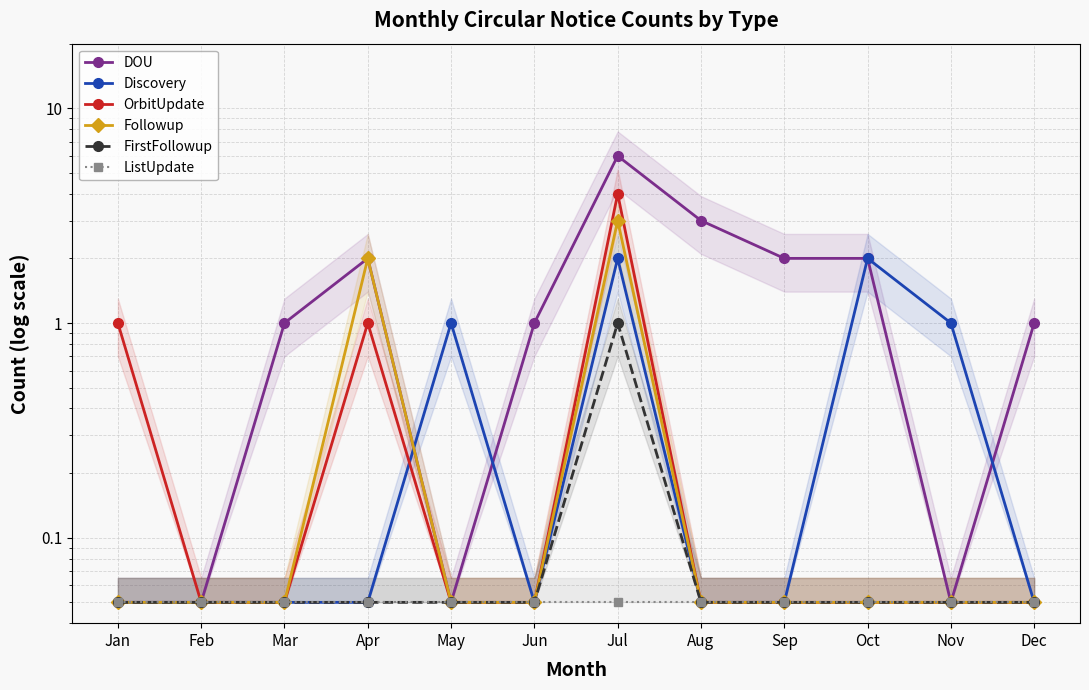

Is this an area chart (filled region under the line)?

No